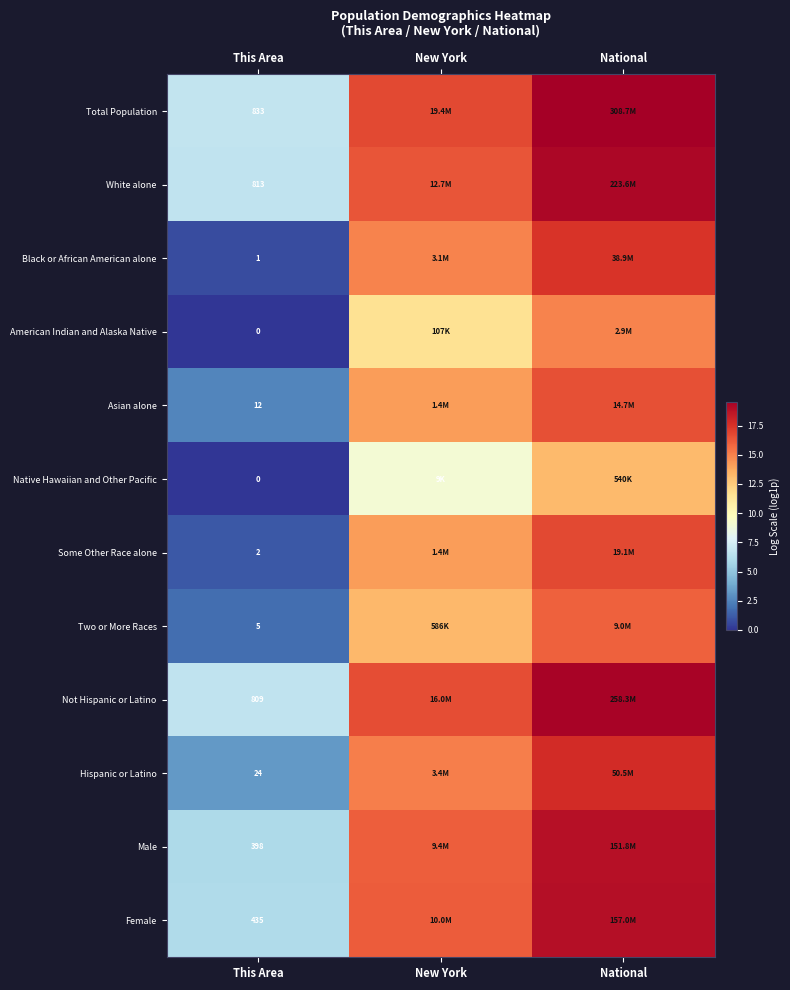

True or false: Black or African American alone has a value of 0.7 at This Area.

True